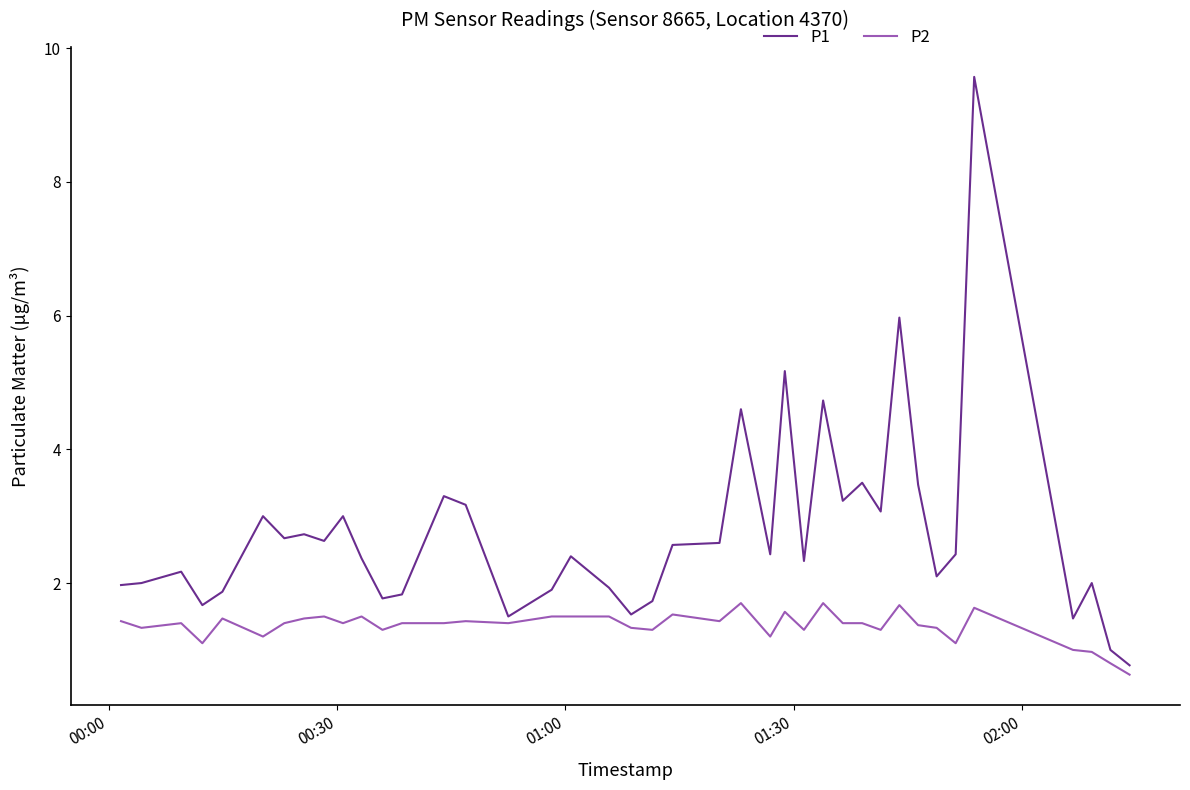

What is the maximum value for P2?

1.7